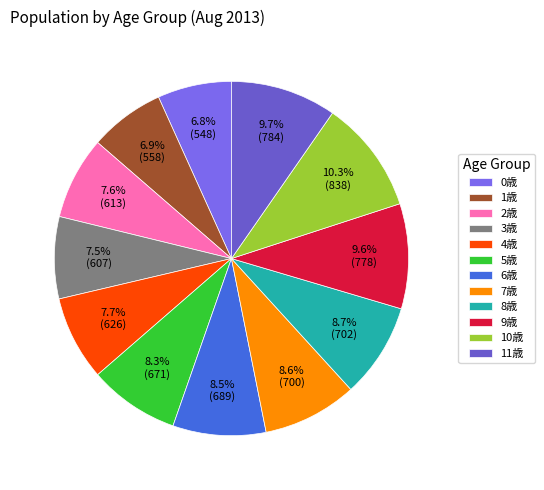

How many segments does this pie chart have?

12